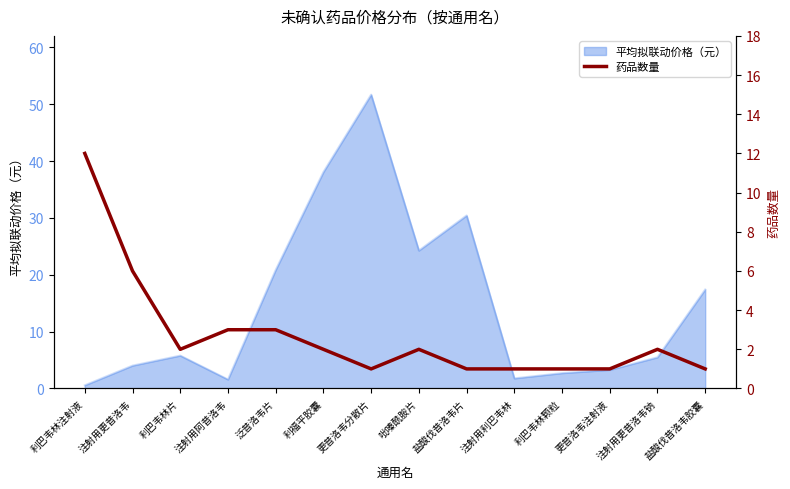

List the labels in order of value, largest first.

利巴韦林注射液, 注射用更昔洛韦, 注射用阿昔洛韦, 泛昔洛韦片, 利巴韦林片, 利福平胶囊, 吡嗪酰胺片, 注射用更昔洛韦钠, 更昔洛韦分散片, 盐酸伐昔洛韦片, 注射用利巴韦林, 利巴韦林颗粒, 更昔洛韦注射液, 盐酸伐昔洛韦胶囊